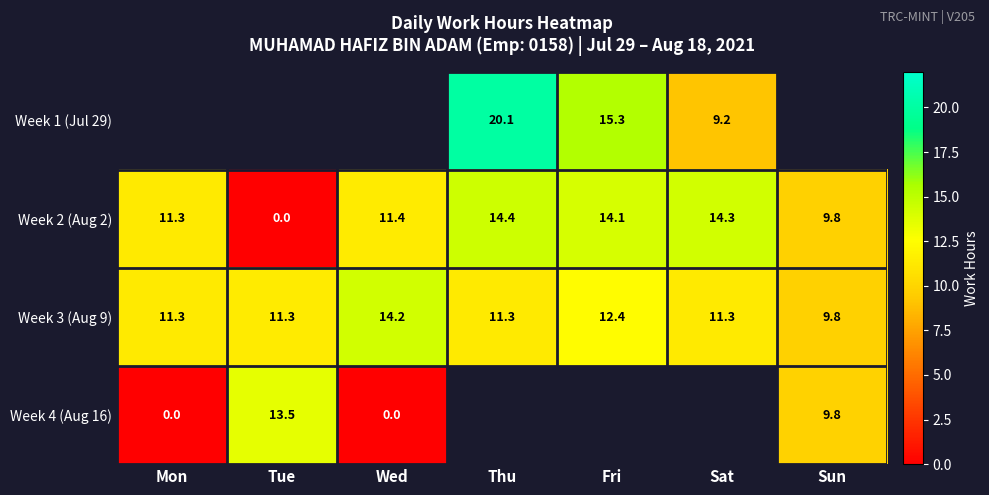

Between Sun and Mon, which is larger?

Mon